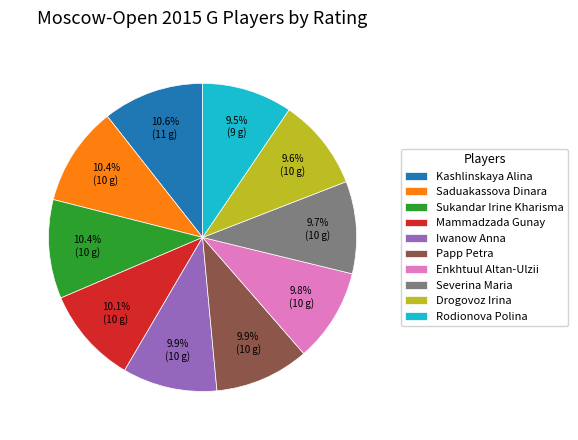

To the nearest percent, what is the combined percentage of Severina Maria and Kashlinskaya Alina?

20%